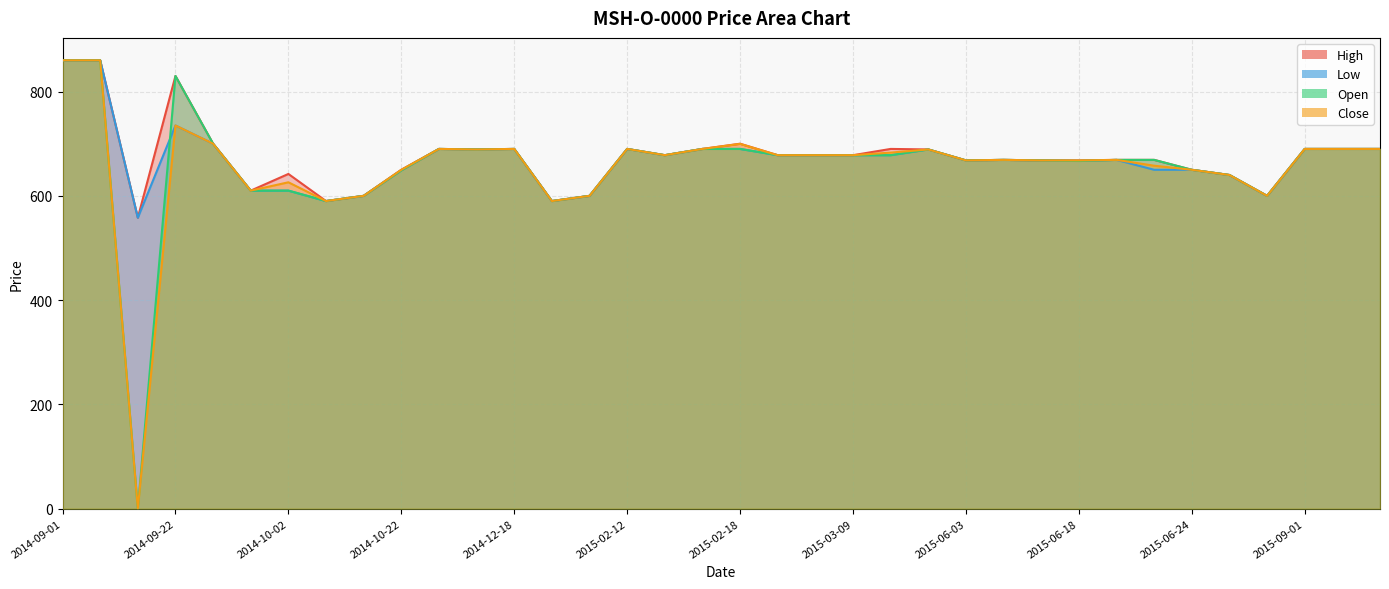

List the series in order of their peak value, highest first.

High, Low, Open, Close